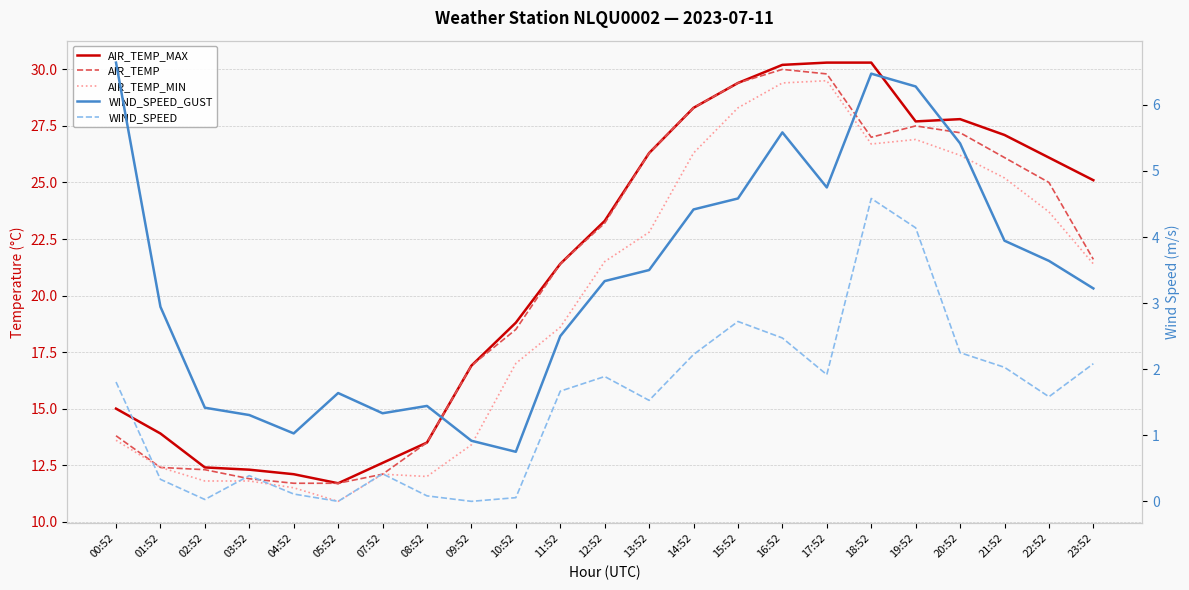

How many interior local valleys does the AIR_TEMP series have?

1